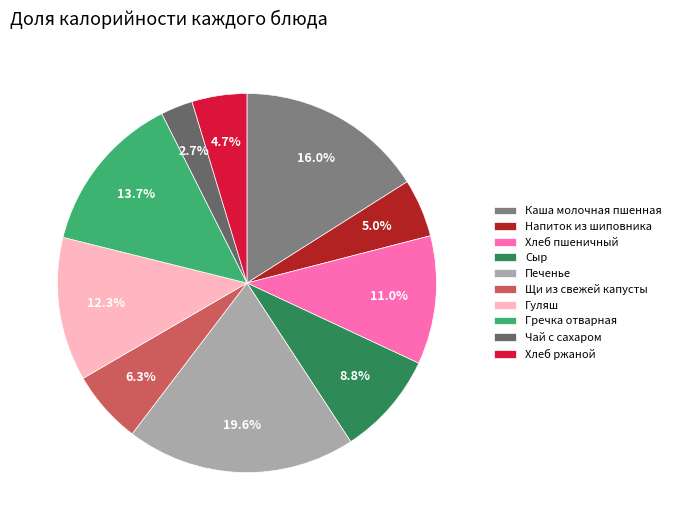

Which category has the biggest portion of the pie?

Печенье